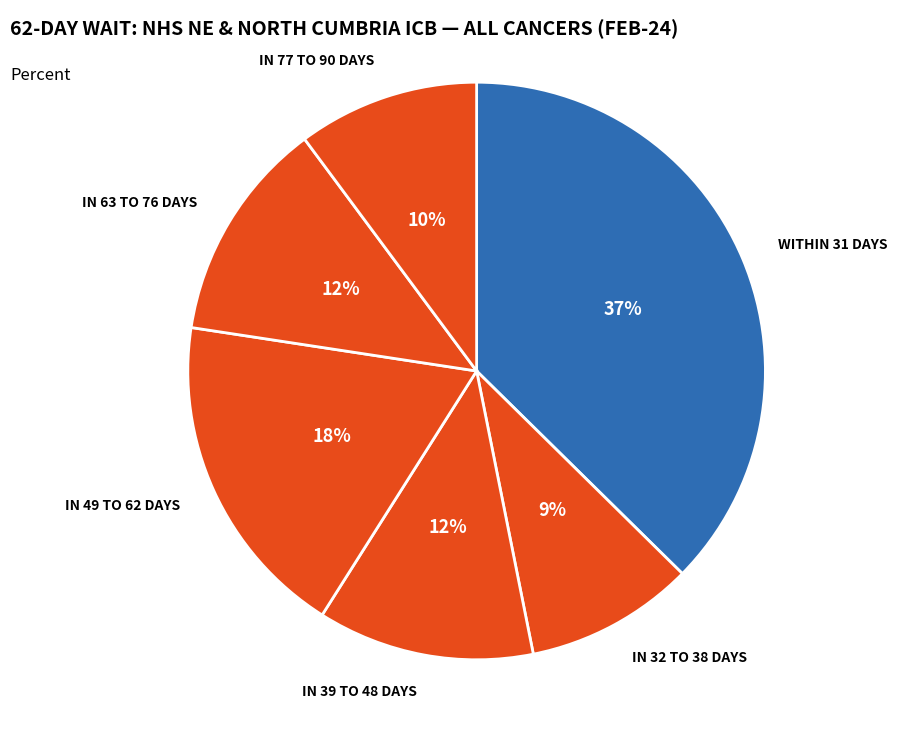

Which category has the smallest portion of the pie?

IN 32 TO 38 DAYS